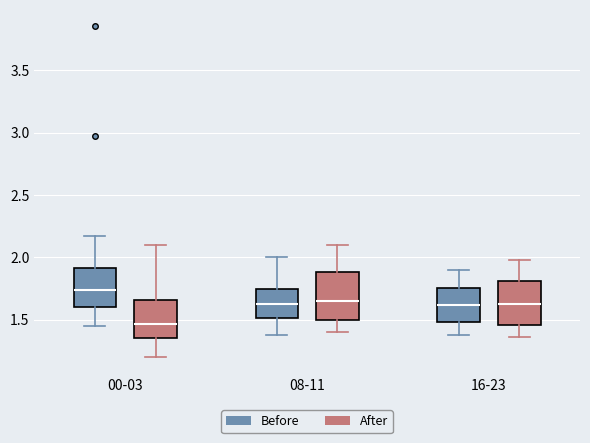

Where does the upper whisker of the box for 16-23 (After) end on the y-axis? The values are not printed on the chart, so give them approximately, as read against the axis.

2.00